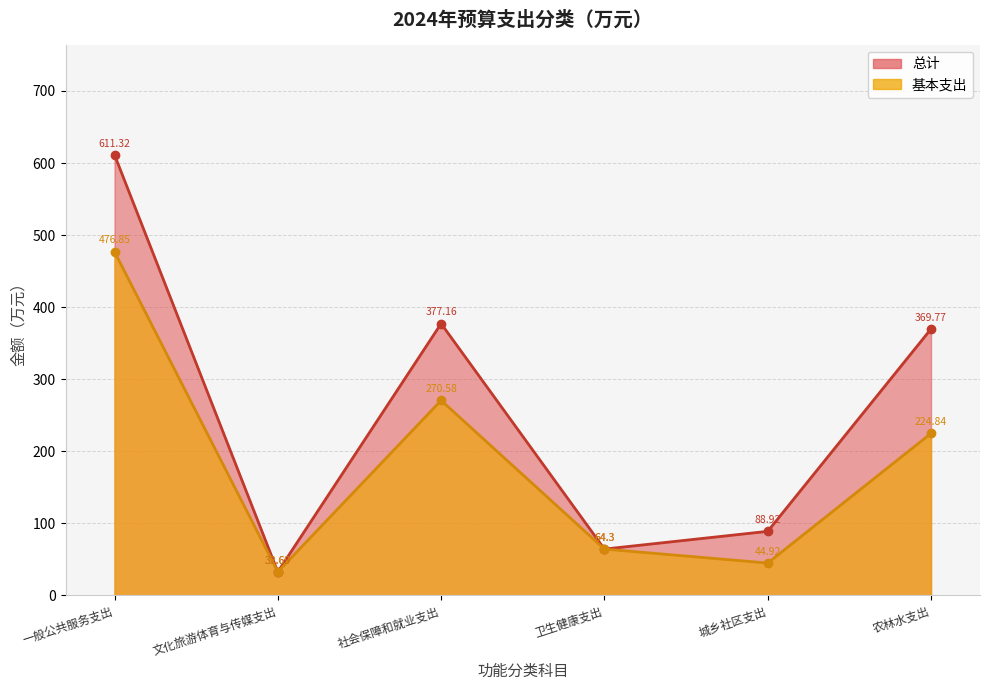

Which series changed the most between 一般公共服务支出 and 农林水支出?

基本支出